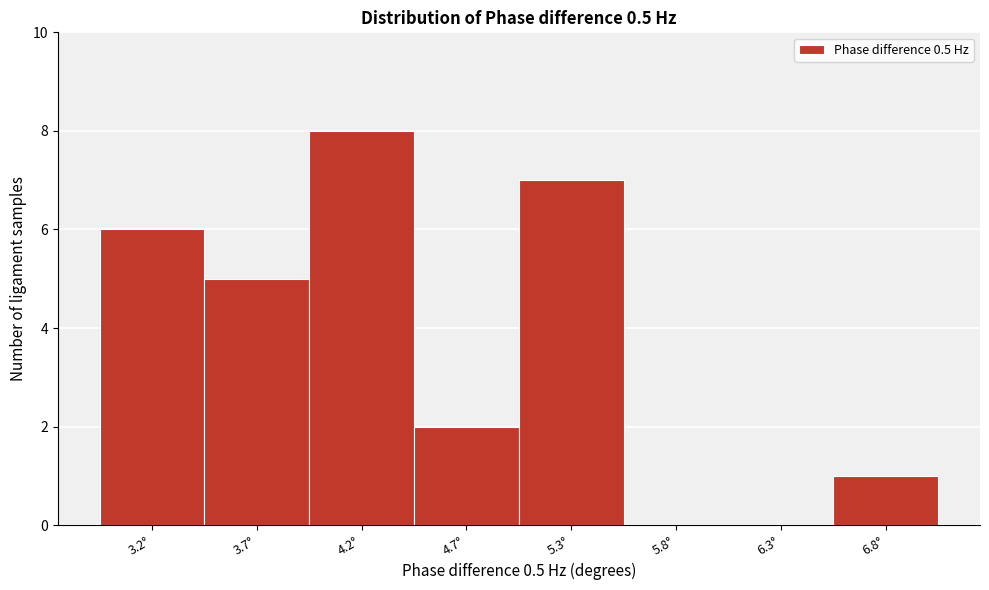

Reading right to left, what are all the values shown in this chart?

6.8°=1	6.3°=0	5.8°=0	5.3°=7	4.7°=2	4.2°=8	3.7°=5	3.2°=6